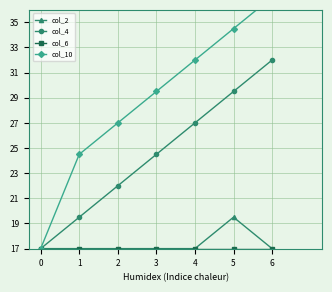

Is this an area chart (filled region under the line)?

No